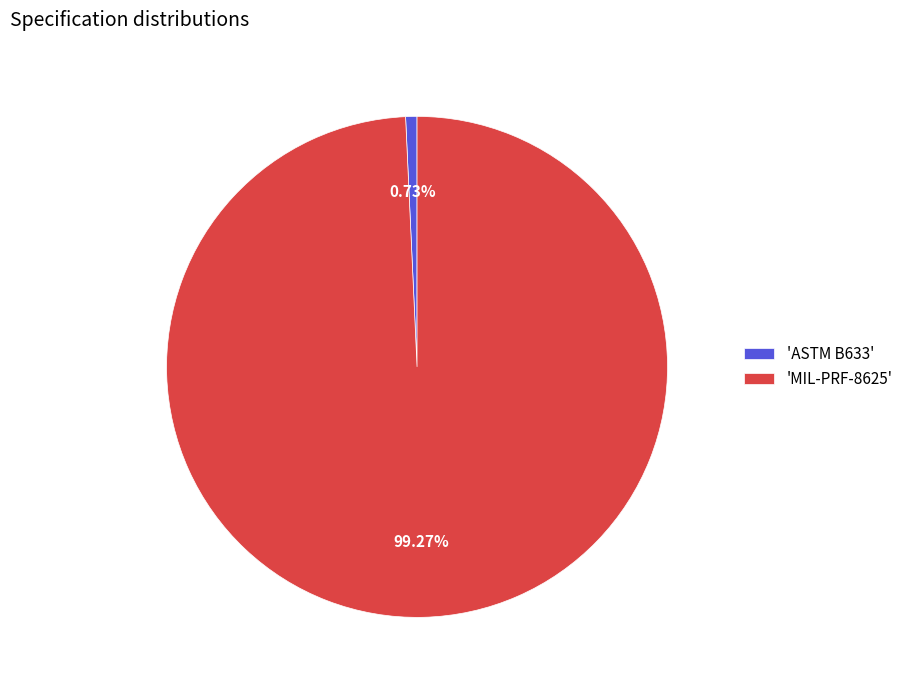

Do 'MIL-PRF-8625' and 'ASTM B633' together represent more than half of the pie?

Yes